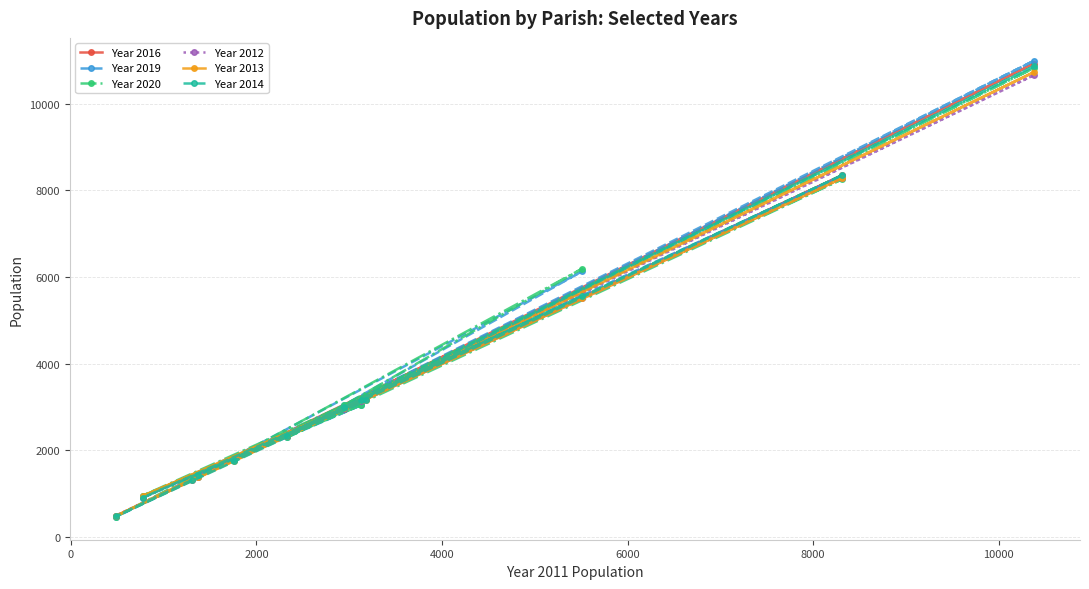

Which series has the widest spread of values?

Year 2019